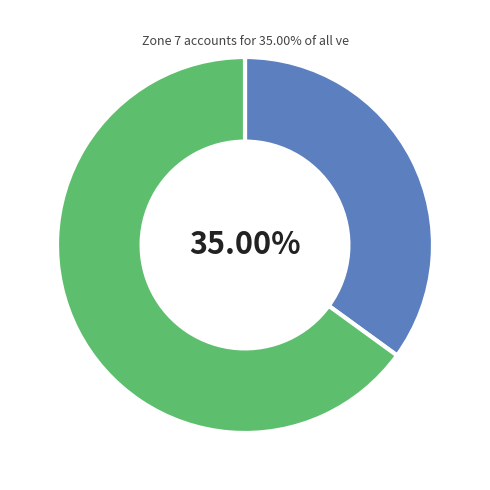

Does any single category account for the majority?

Yes